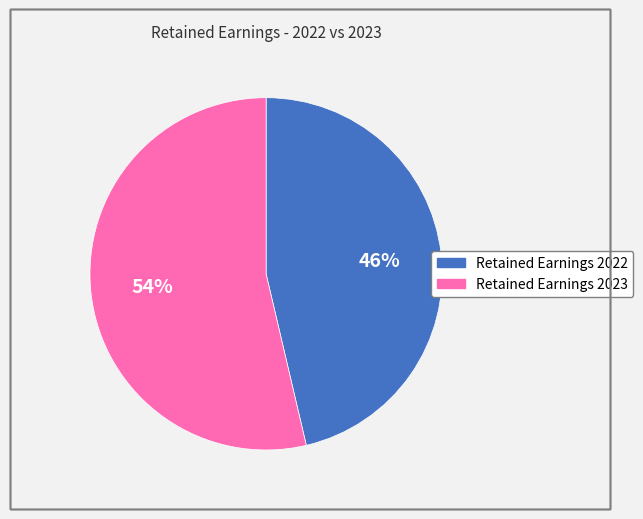

How many segments does this pie chart have?

2